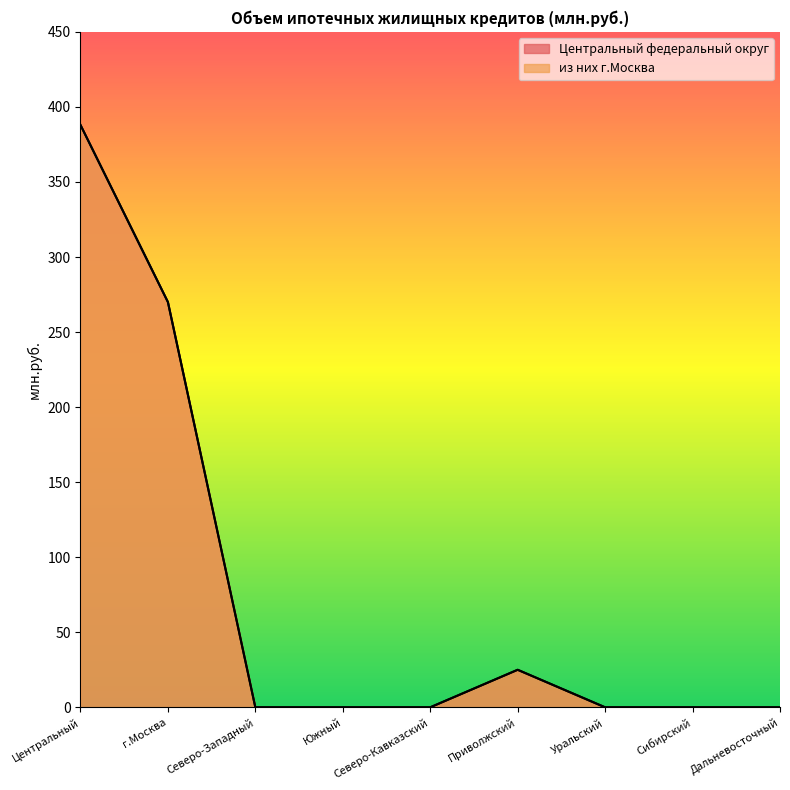

Reading left to right, list all the values displayed in this chart.

Центральный федеральный округ: Центральный=388	г.Москва=270	Северо-Западный=0	Южный=0	Северо-Кавказский=0	Приволжский=25	Уральский=0	Сибирский=0	Дальневосточный=0
из них г.Москва: Центральный=388	г.Москва=270	Северо-Западный=0	Южный=0	Северо-Кавказский=0	Приволжский=25	Уральский=0	Сибирский=0	Дальневосточный=0